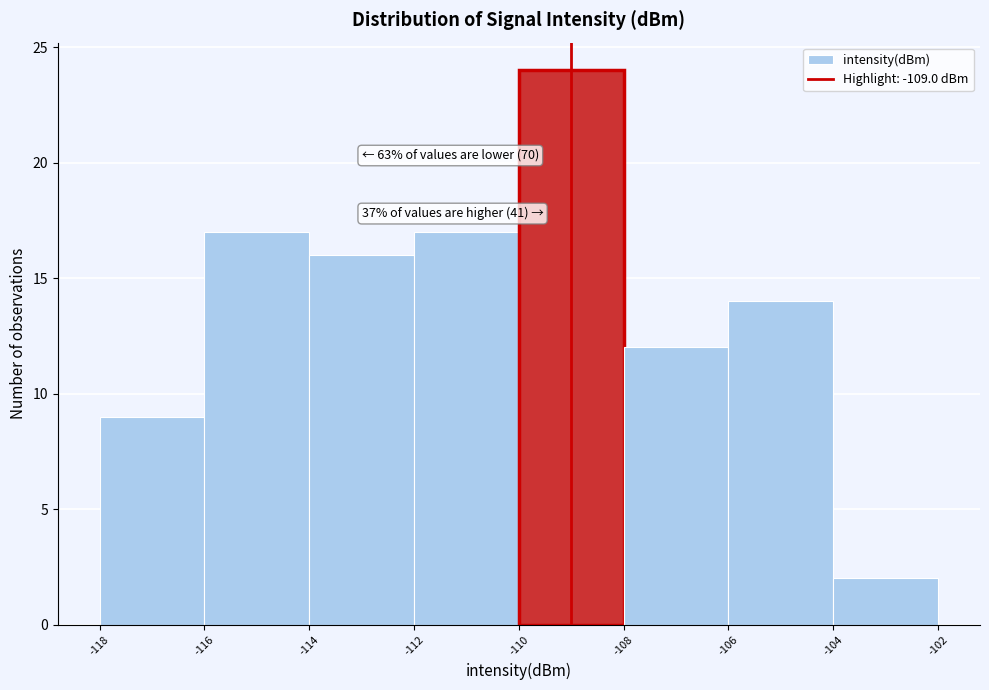

Which range on the x-axis has the tallest bar?

-110 to -108